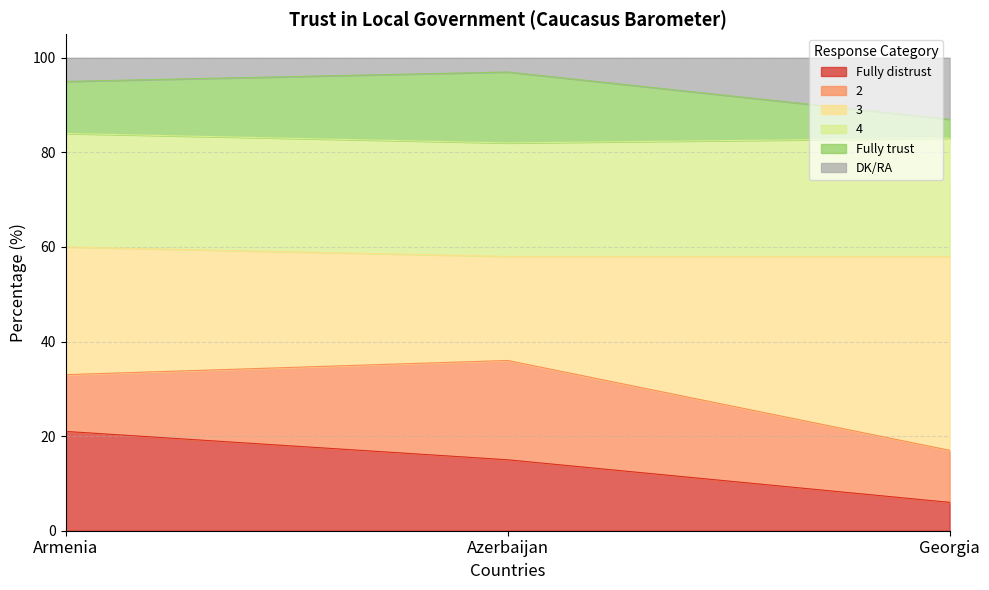

Which has a higher value, Georgia or Armenia?

Armenia